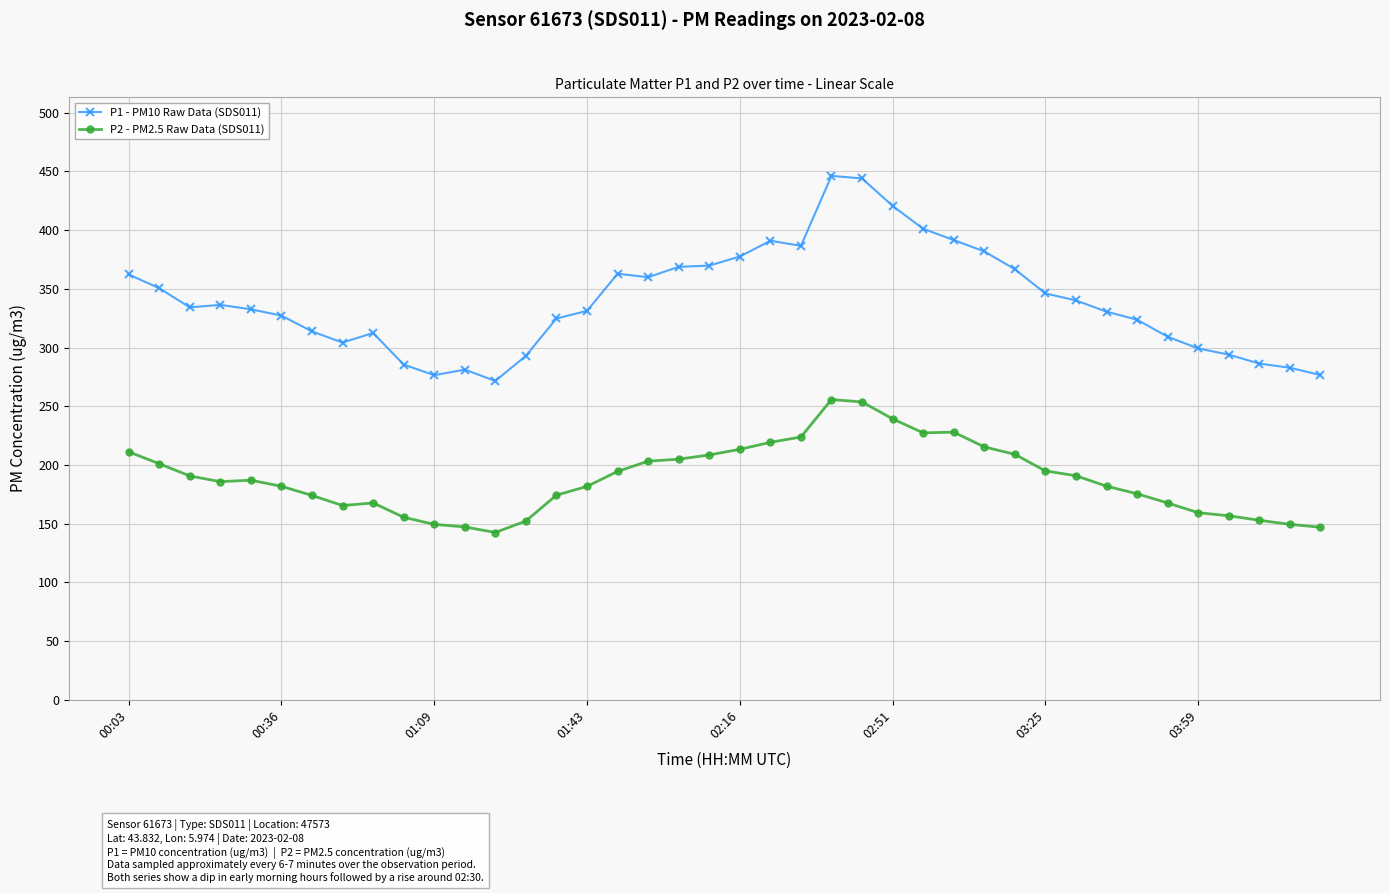

What is the average value of the P1 - PM10 Raw Data (SDS011) series?

339.9